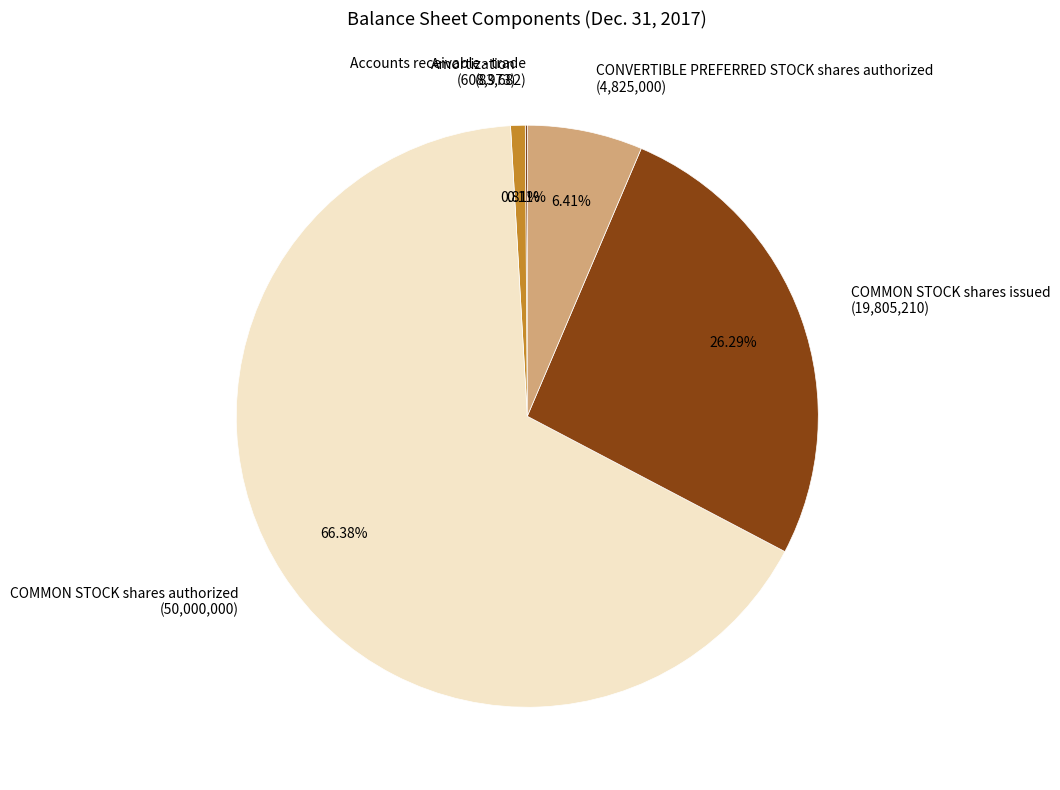

Is there a majority slice in this chart?

Yes